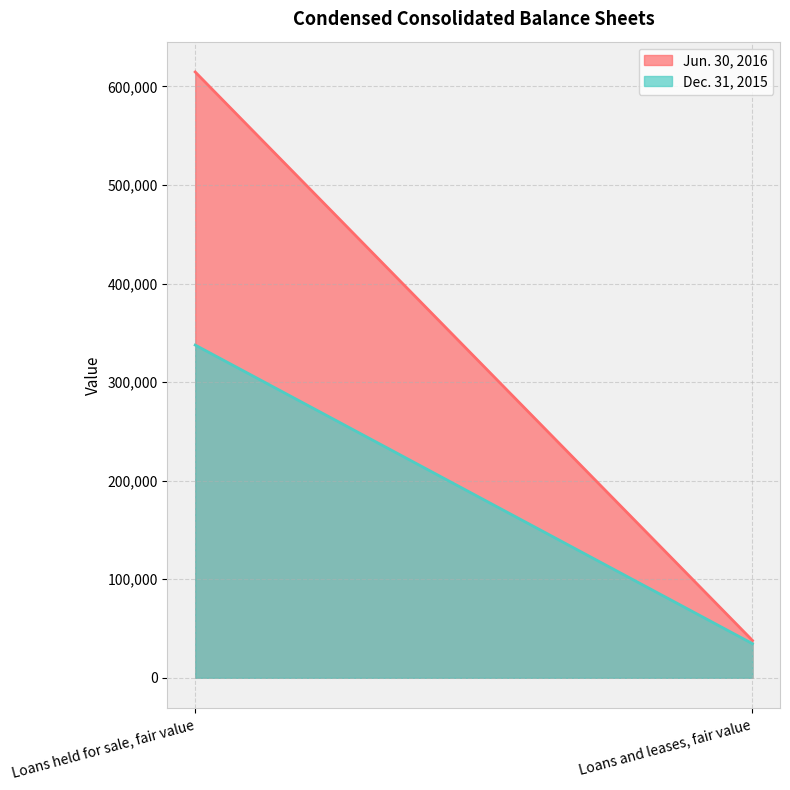

What is the maximum value for Dec. 31, 2015?

337577